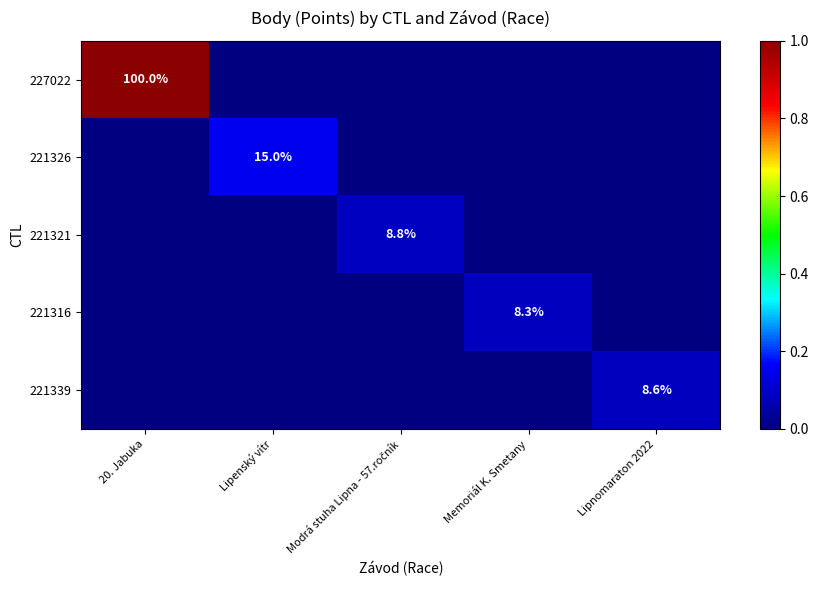

True or false: 221339 has a value of 8.6 at Lipnomaraton 2022.

True